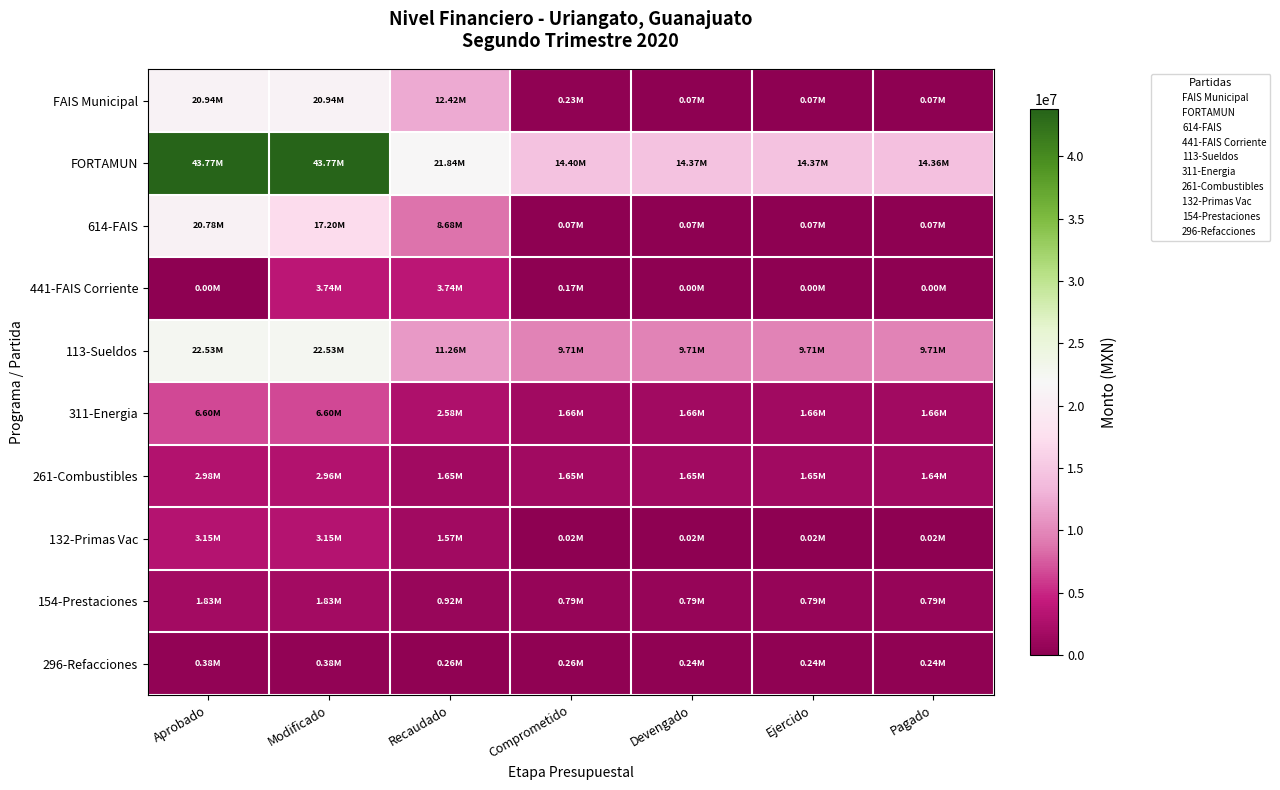

What is the total value across all series at Aprobado?

122949878.1